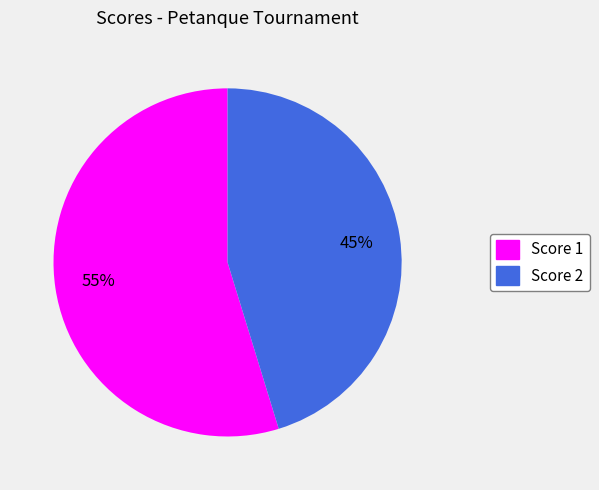

To the nearest percent, what is the average slice percentage?

50%